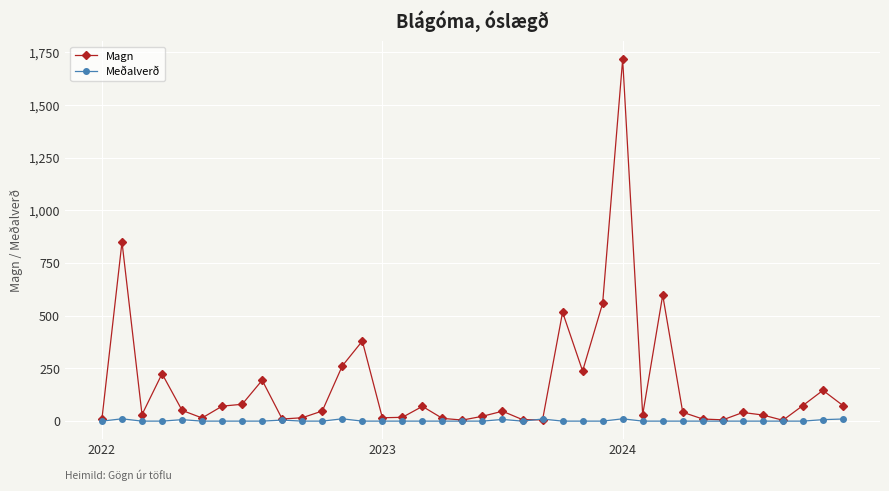

Rank the series by their maximum value, from highest to lowest.

Magn, Meðalverð